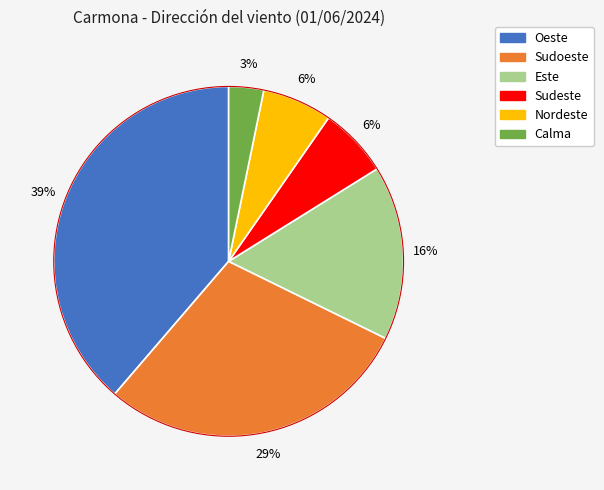

Combined, do Calma and Oeste account for over 50%?

No